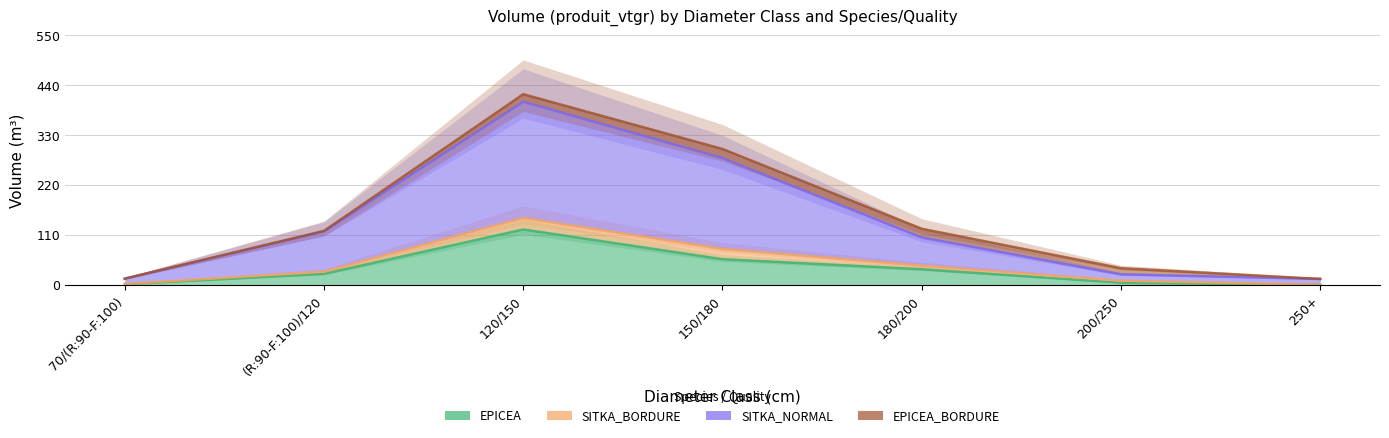

True or false: EPICEA has a value of 34.3 at 180/200.

True